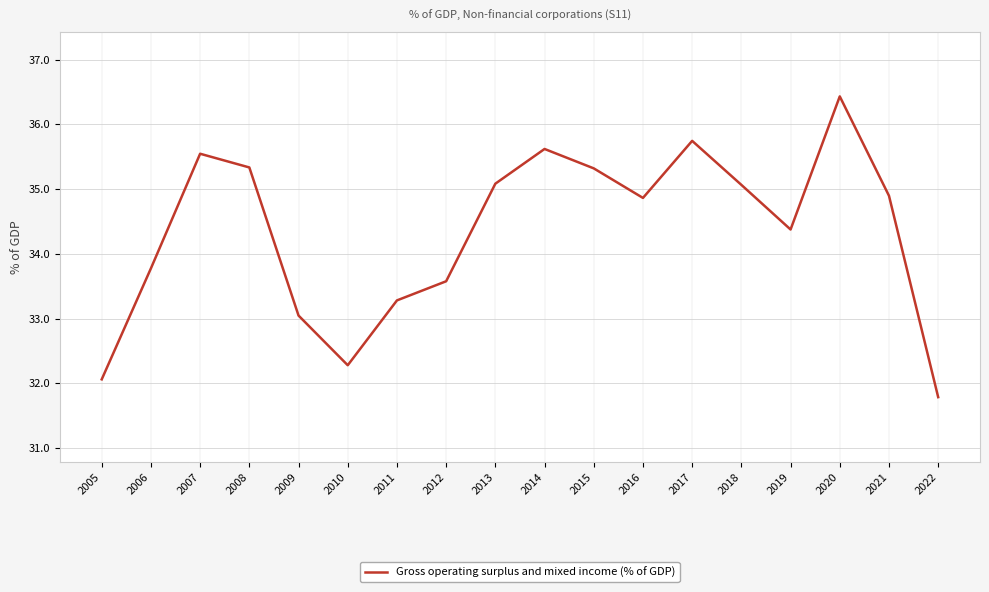

Which category has the lowest value across all series?

2022